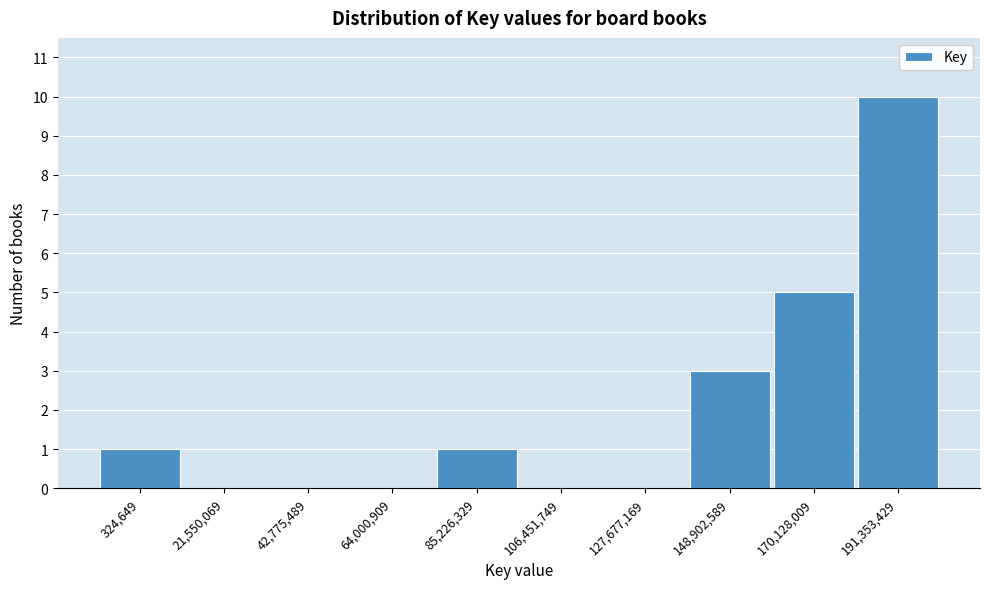

Reading left to right, what are all the values shown in this chart?

324,649=1	21,550,069=0	42,775,489=0	64,000,909=0	85,226,329=1	106,451,749=0	127,677,169=0	148,902,589=3	170,128,009=5	191,353,429=10